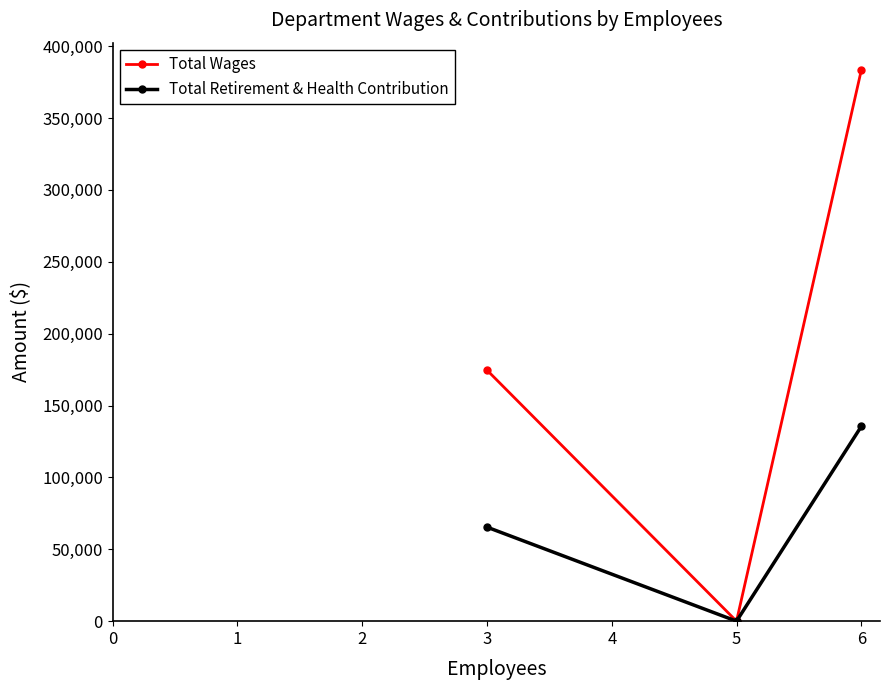

At which label does Total Wages reach its peak?

6